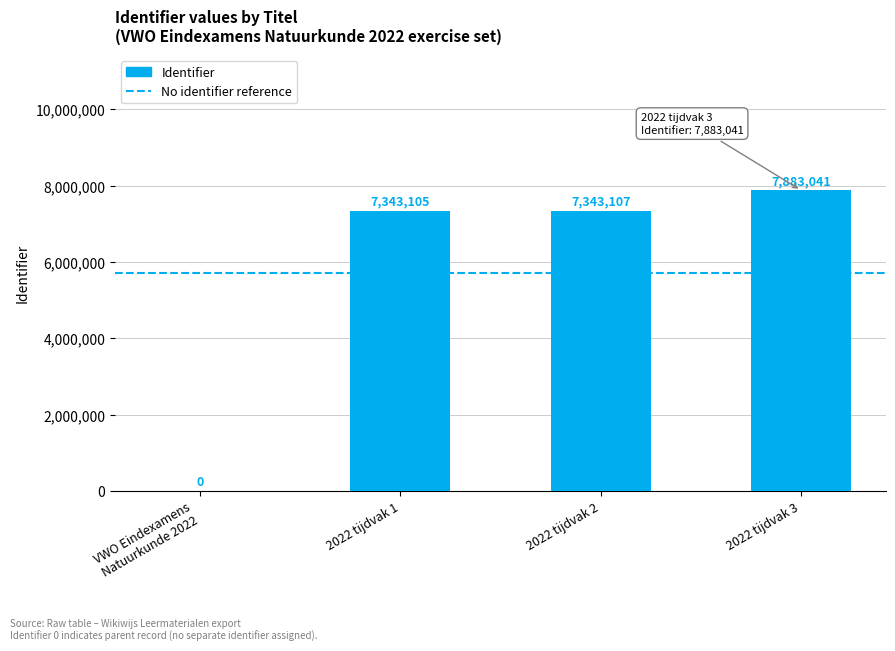

What is the change in value from 2022 tijdvak 1 to 2022 tijdvak 2?

+2